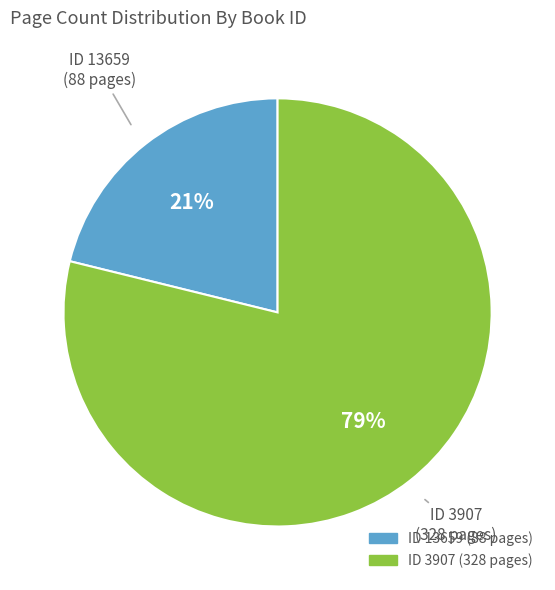

To the nearest percent, what is the difference between the largest and smallest slice percentages?

58%